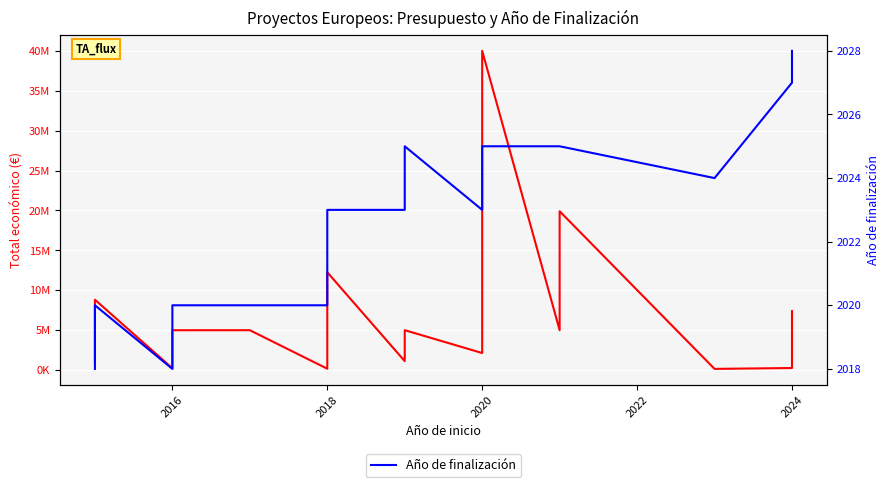

Rank the series by their average value, from highest to lowest.

Total económico, Año de finalización